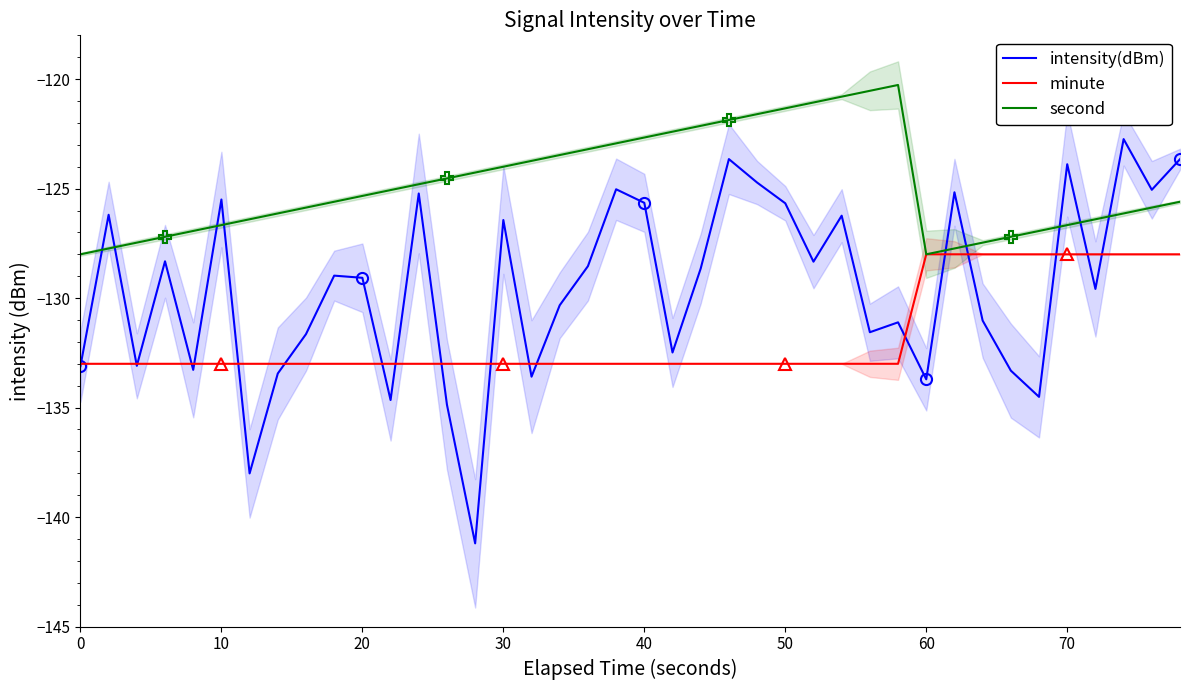

True or false: intensity(dBm) has a value of -25.3 at 70.

False